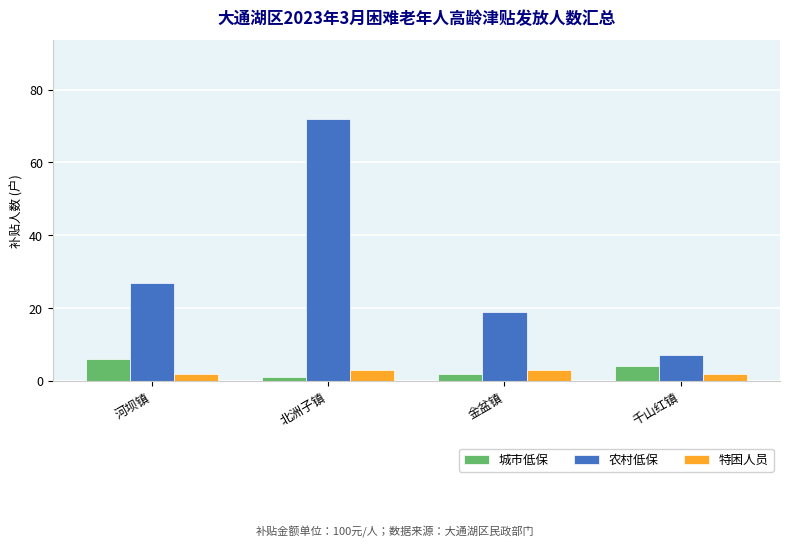

True or false: 特困人员 has a value of 3 at 金盆镇.

True